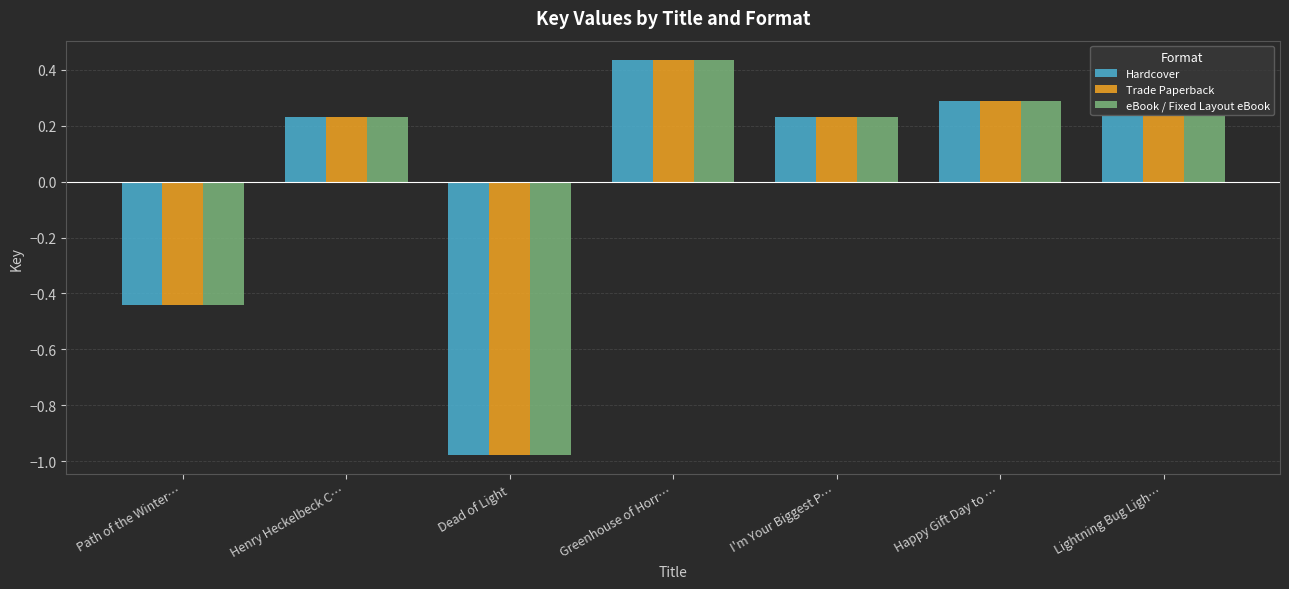

At which label does Hardcover first exceed 0?

Henry Heckelbeck C…